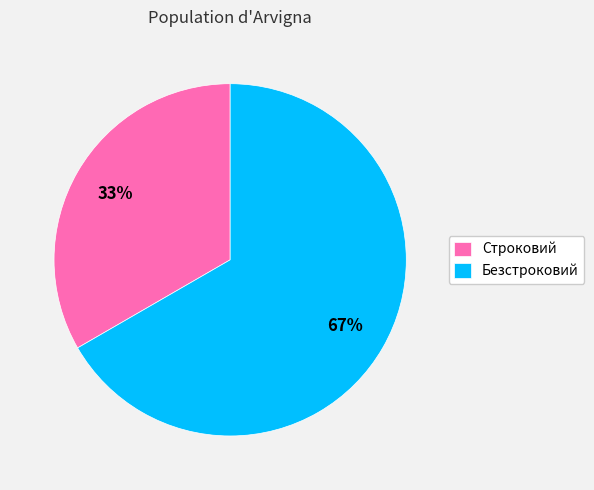

What percentage is the Строковий slice, to the nearest percent?

33%